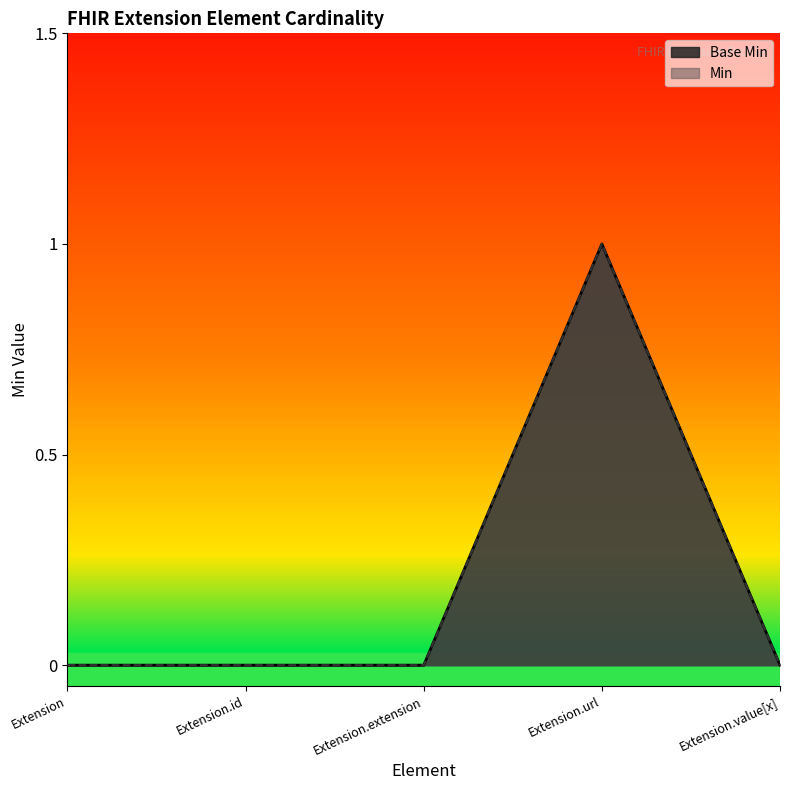

Which label corresponds to the smallest value in the chart?

Extension